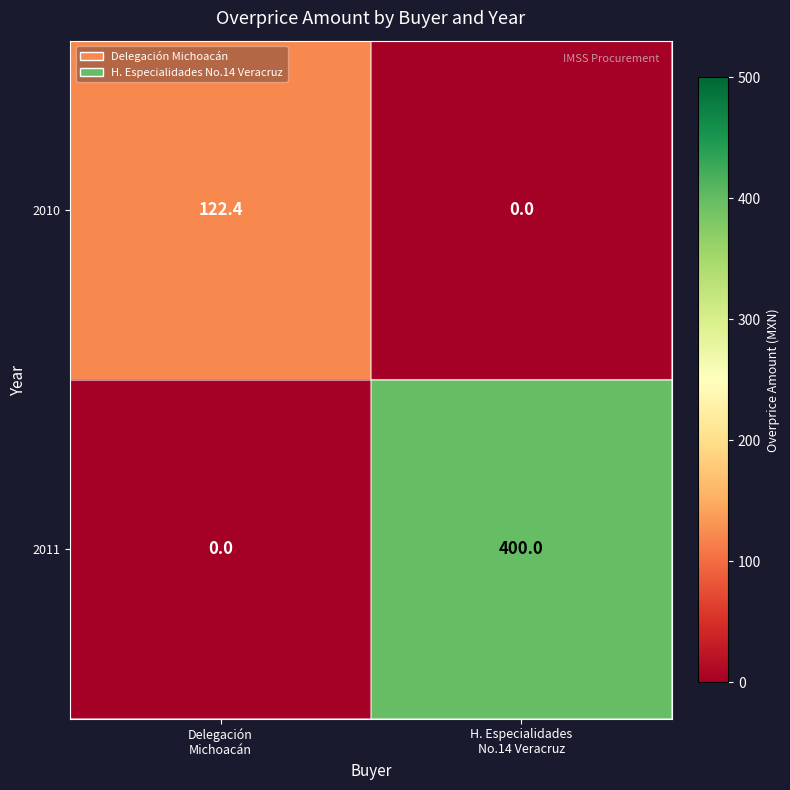

Count the number of categories in the chart.

2